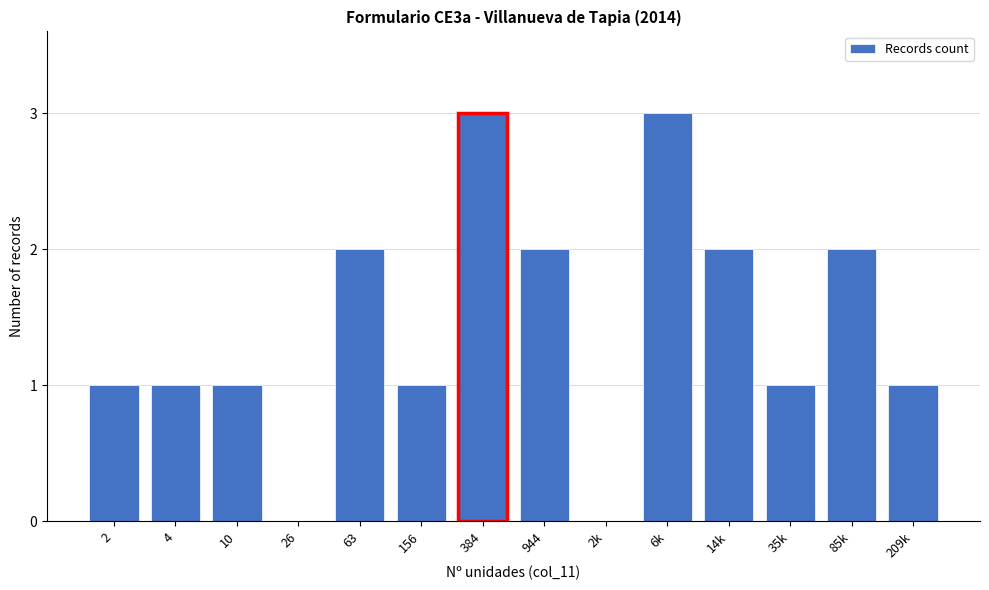

Reading left to right, what are all the values shown in this chart?

2=1	4=1	10=1	26=0	63=2	156=1	384=3	944=2	2k=0	6k=3	14k=2	35k=1	85k=2	209k=1